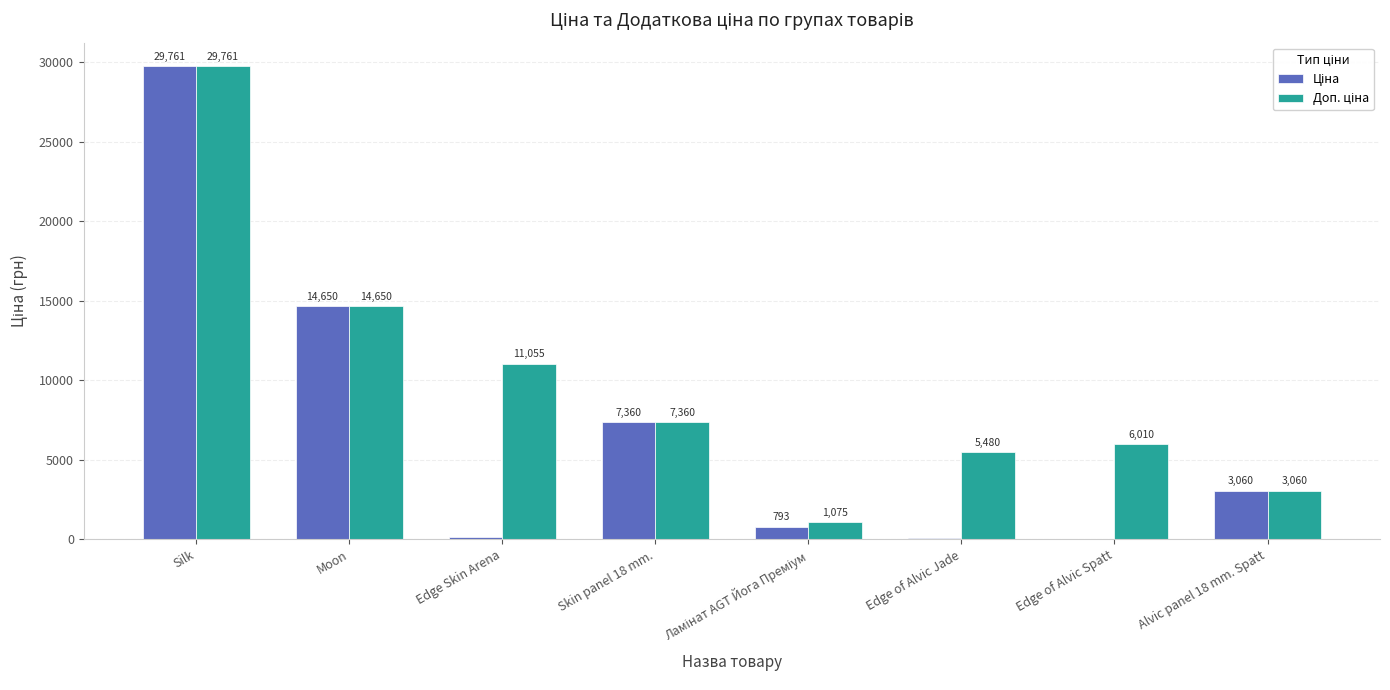

Which category has the highest value across all series?

Silk